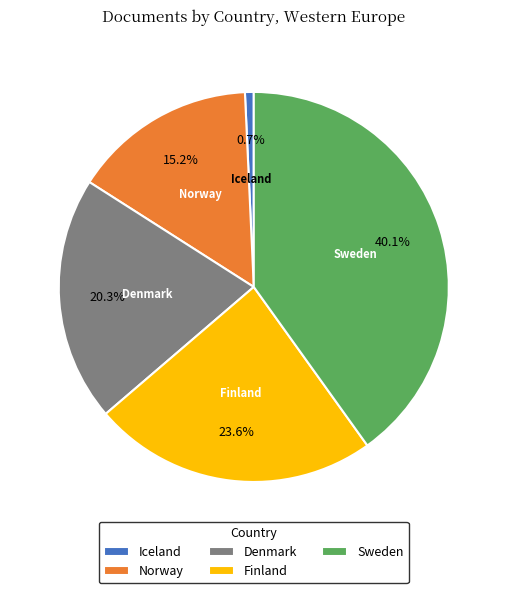

Approximately how many times larger is the value at Norway compared to Finland?

0.6